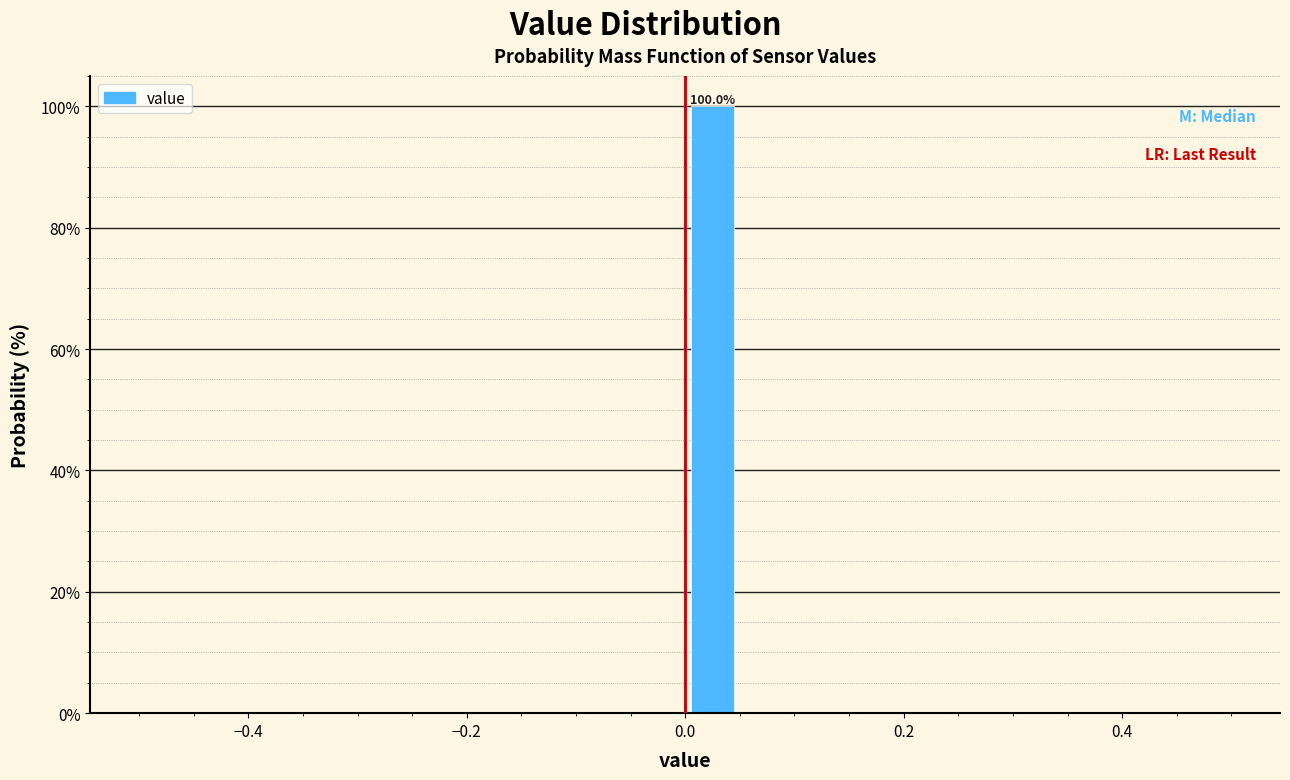

Read against the x-axis, roughly where is the centre of the tallest bar?

0.02